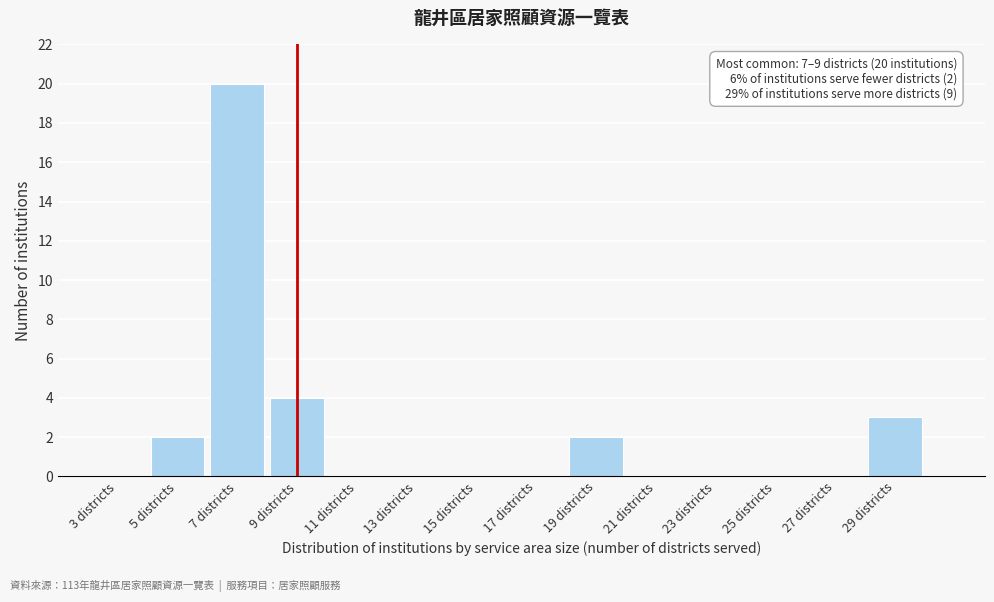

Reading left to right, list all the values displayed in this chart.

3 districts=0	5 districts=2	7 districts=20	9 districts=4	11 districts=0	13 districts=0	15 districts=0	17 districts=0	19 districts=2	21 districts=0	23 districts=0	25 districts=0	27 districts=0	29 districts=3